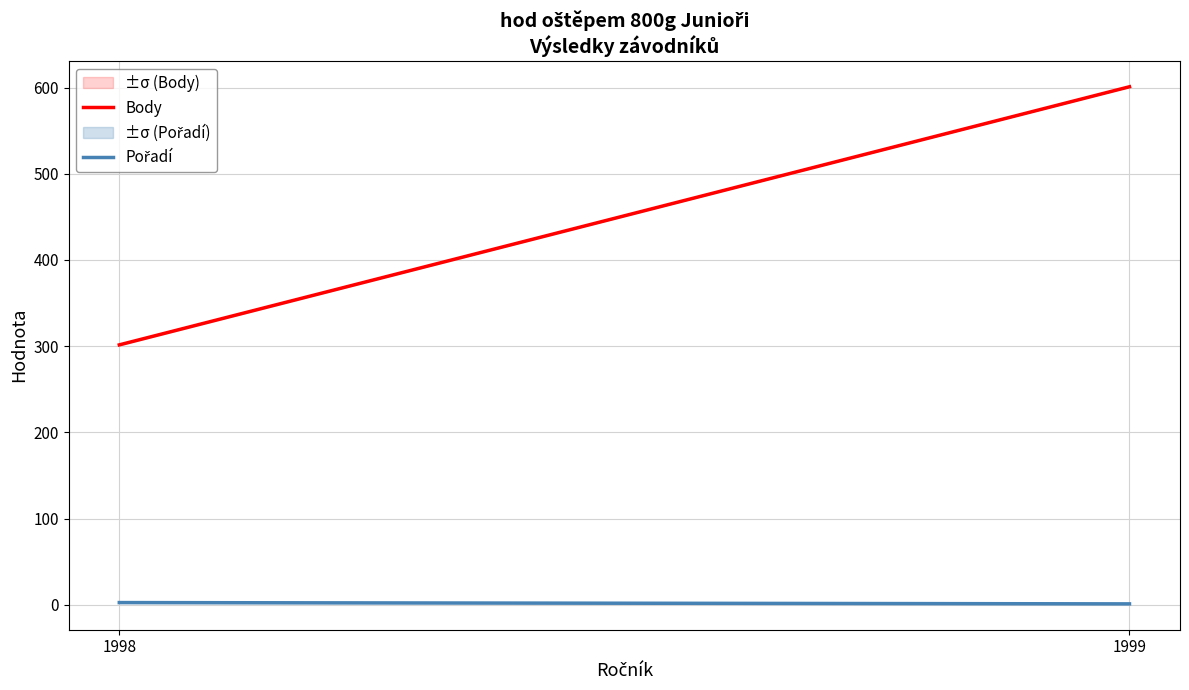

What is the difference between the Pořadí values at 1998 and 1999?

1.5